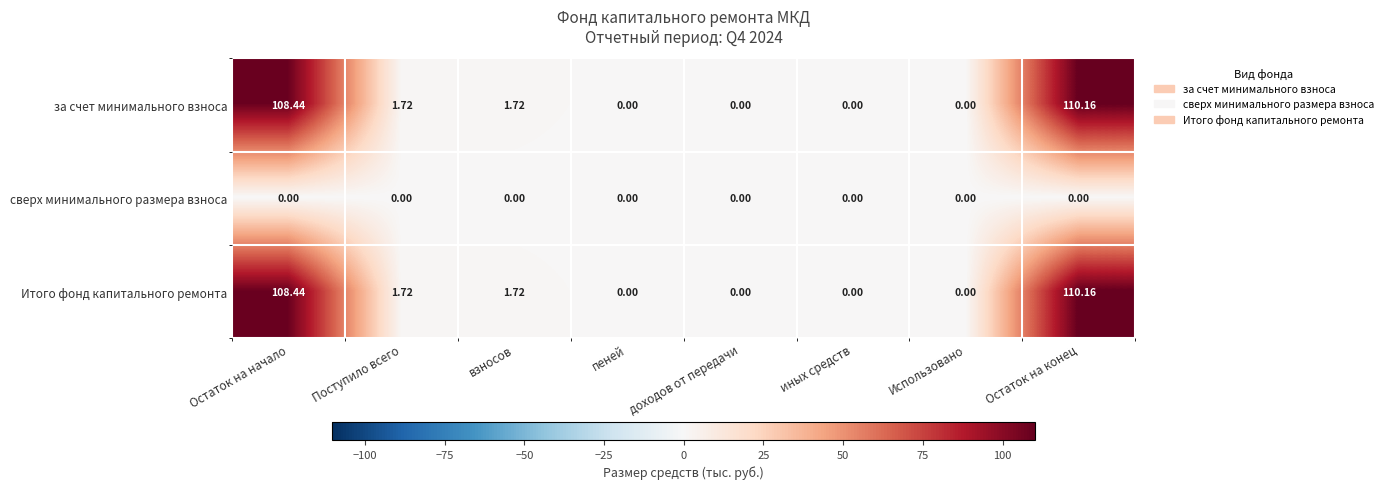

What is the greatest value displayed?

110.2